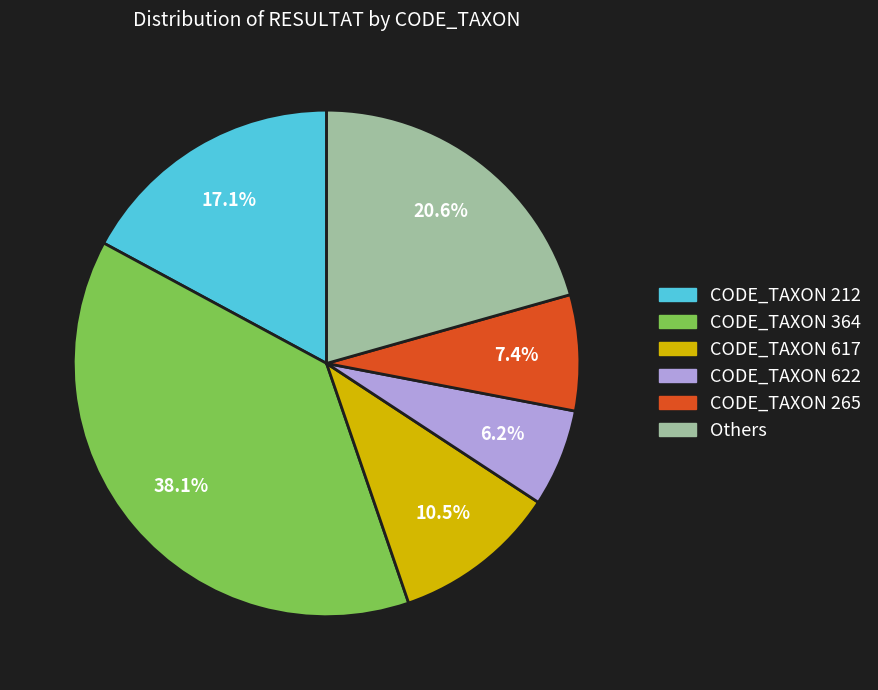

Does any single category account for the majority?

No